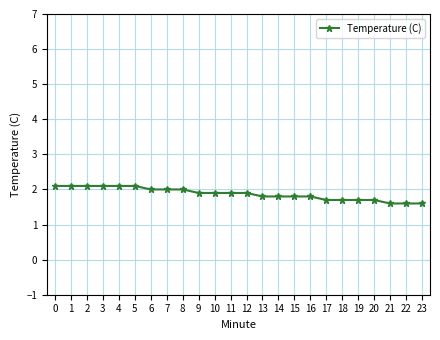

What is the sum of the values at 10 and 20?

3.6